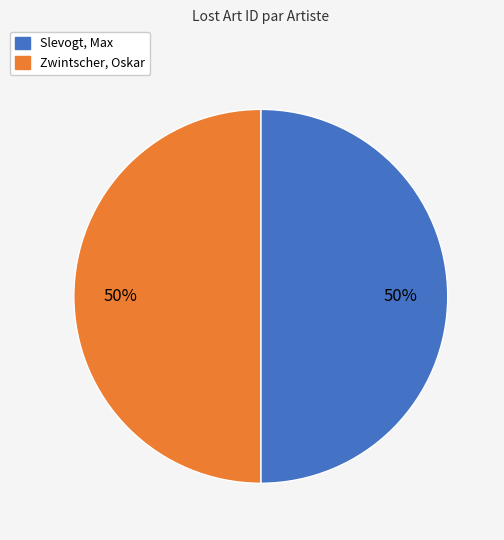

Is the sum of Zwintscher, Oskar and Slevogt, Max greater than half?

Yes